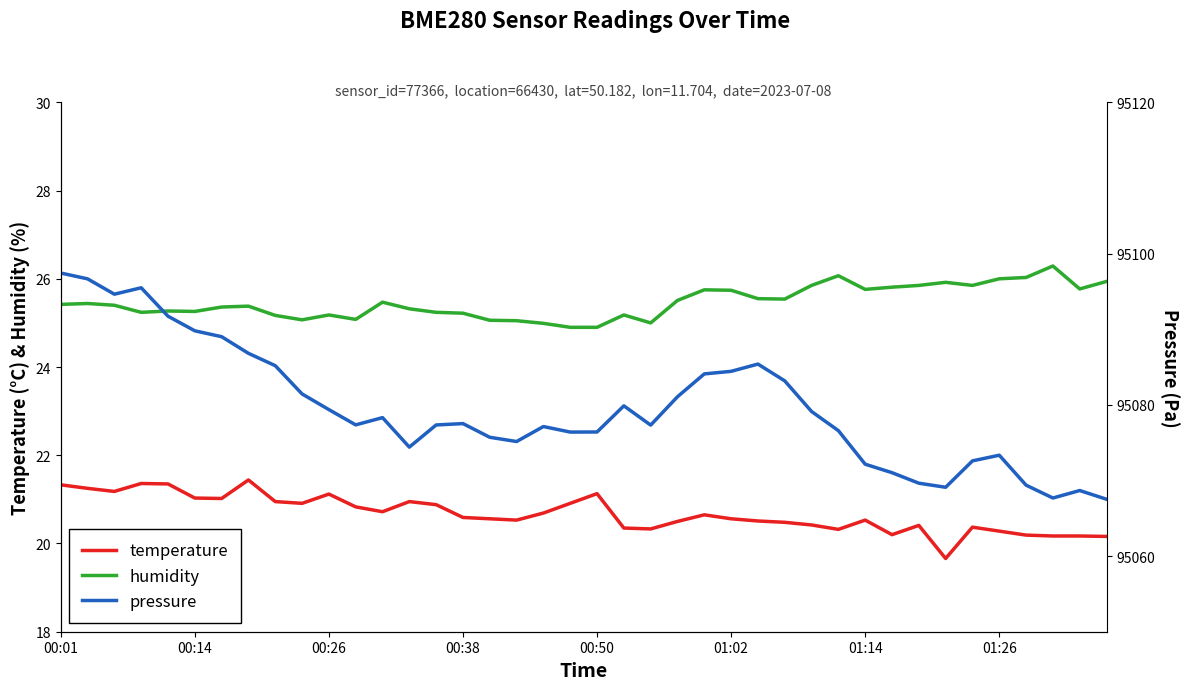

The value of humidity at 00:50 is 36.6. True or false?

False